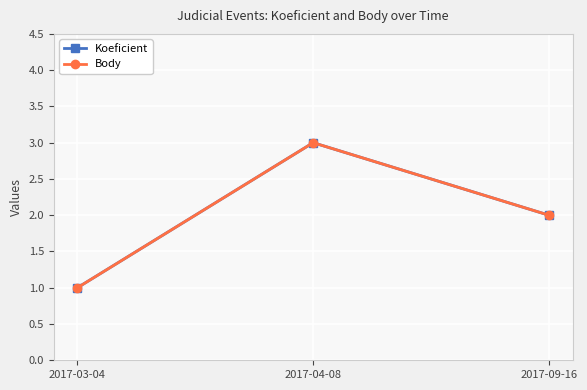

Reading left to right, what are all the values shown in this chart?

Koeficient: 1	3	2
Body: 1	3	2